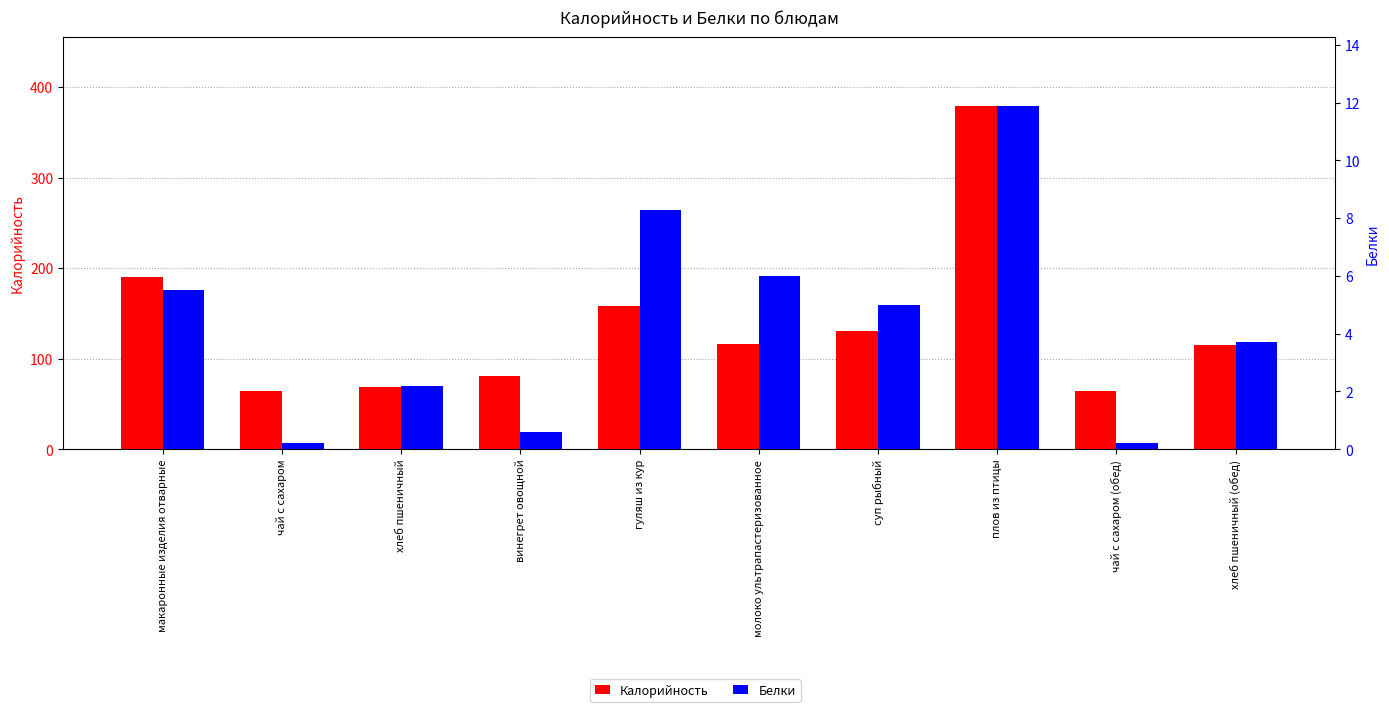

What are all the series names shown in the legend?

Калорийность, Белки